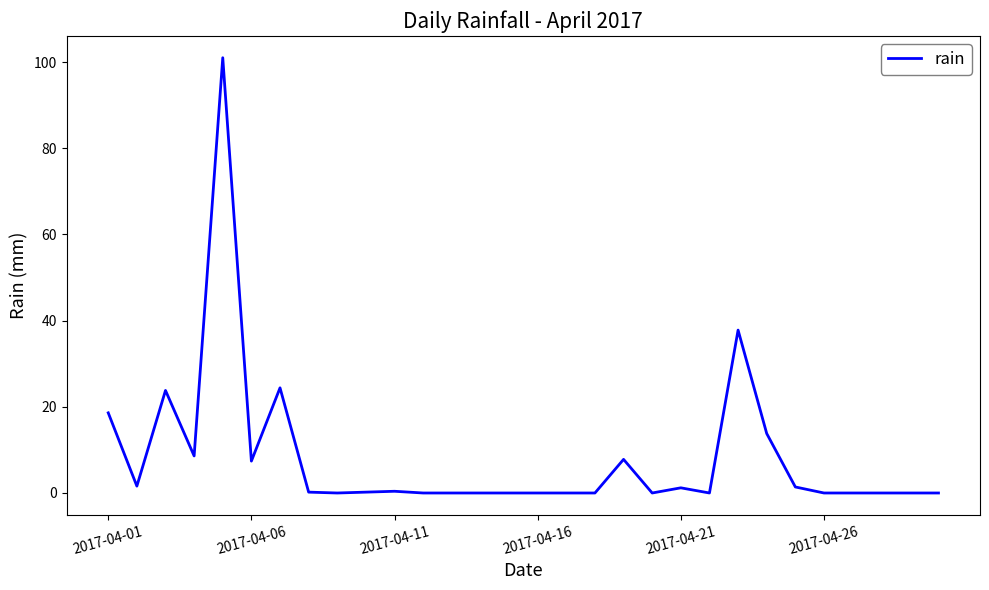

What is the maximum value shown in the chart?

101.0